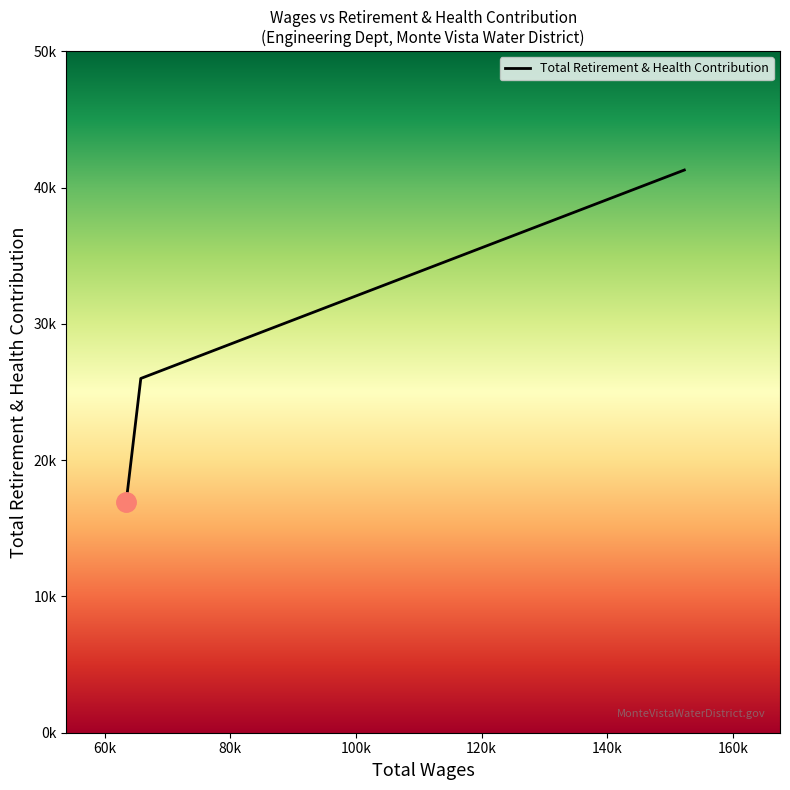

What is the minimum value shown in the chart?

16917